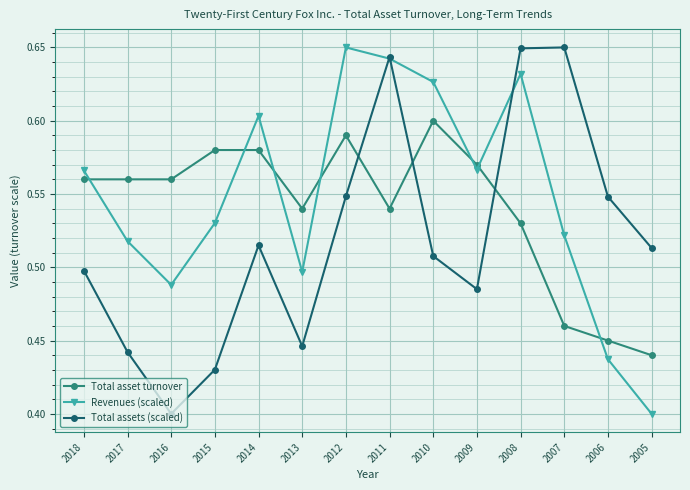

The Revenues (scaled) series shows 0.5 at 2017. True or false?

True